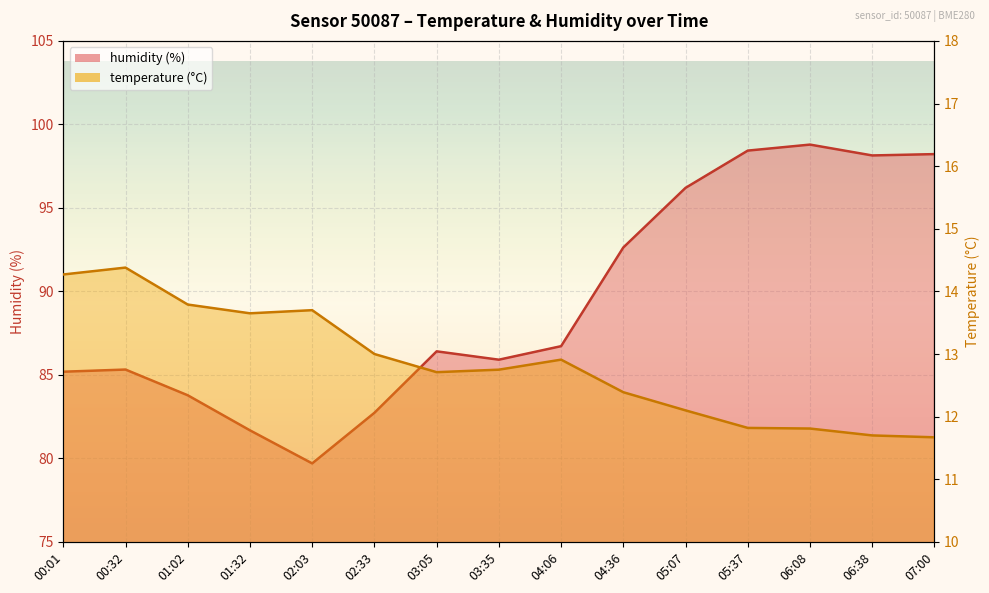

True or false: temperature has a value of 7.0 at 05:07.

False